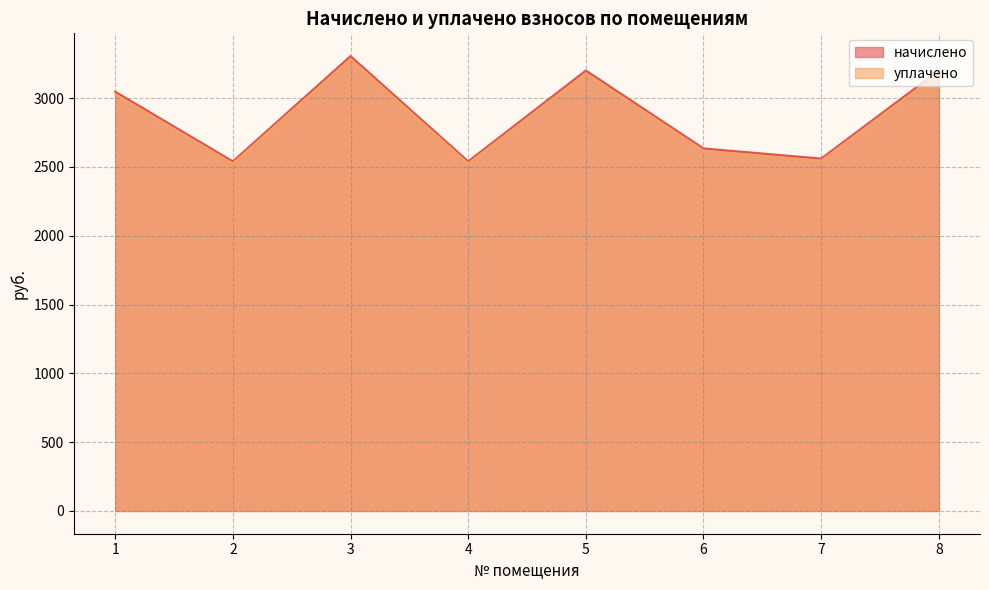

Does the chart have visible grid lines?

Yes